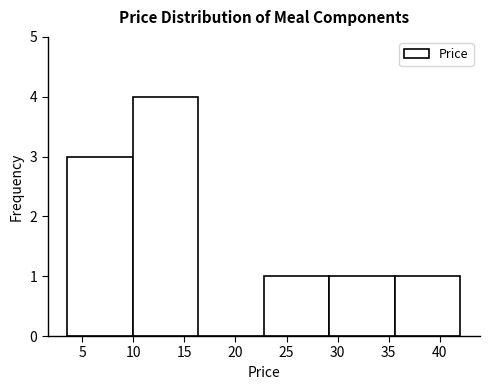

What is the height of the bar covering 29.0 to 35.5 on the x-axis? Neither the bar edges nor the heights are printed on the chart, so give them approximately, as read against the axes.

1